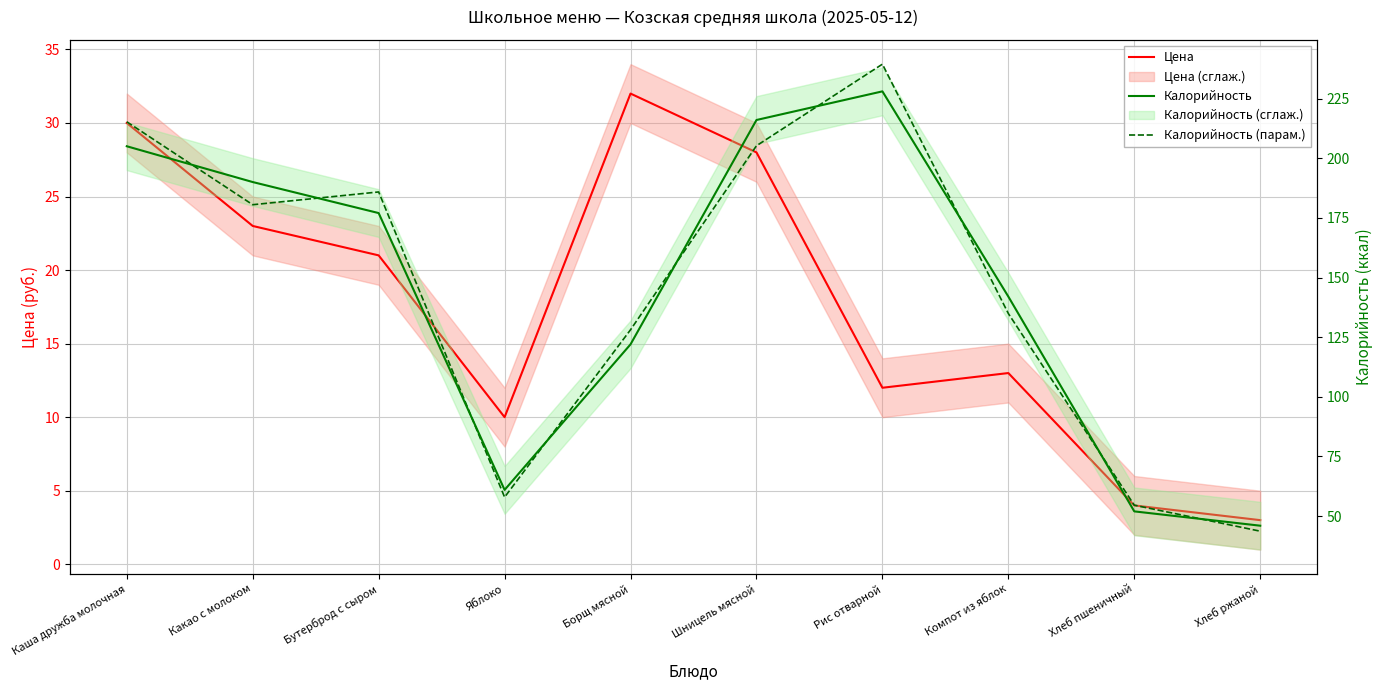

List the labels in order of Калорийность value, largest first.

Рис отварной, Шницель мясной, Каша дружба молочная, Какао с молоком, Бутерброд с сыром, Компот из яблок, Борщ мясной, Яблоко, Хлеб пшеничный, Хлеб ржаной